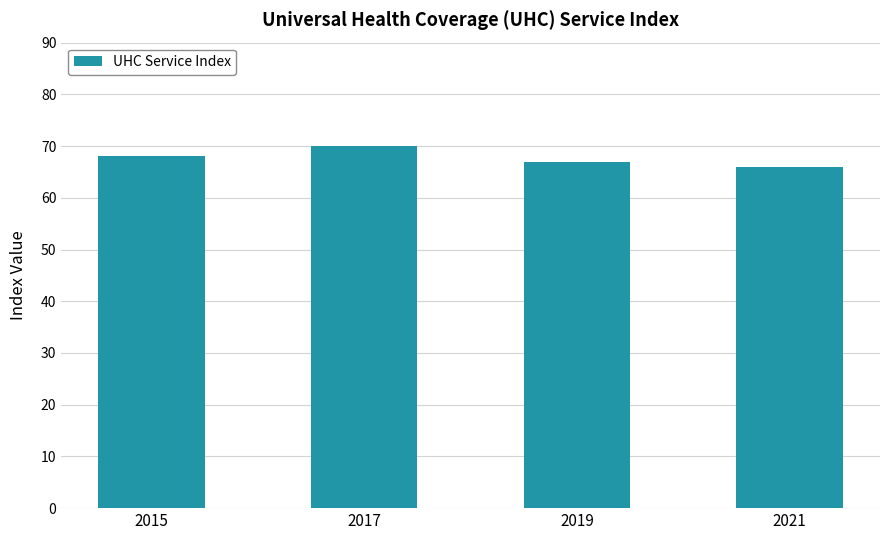

Reading right to left, list all the values displayed in this chart.

2021=66	2019=67	2017=70	2015=68